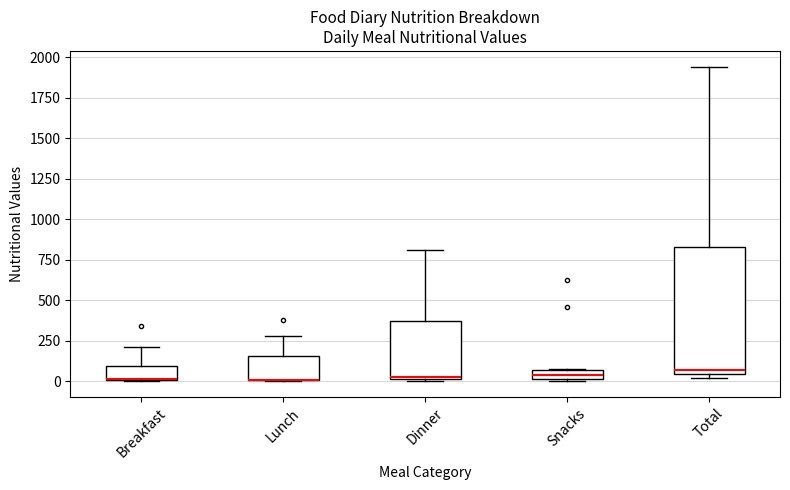

Comparing the boxes themselves (not the whiskers), which one is the tallest?

Total